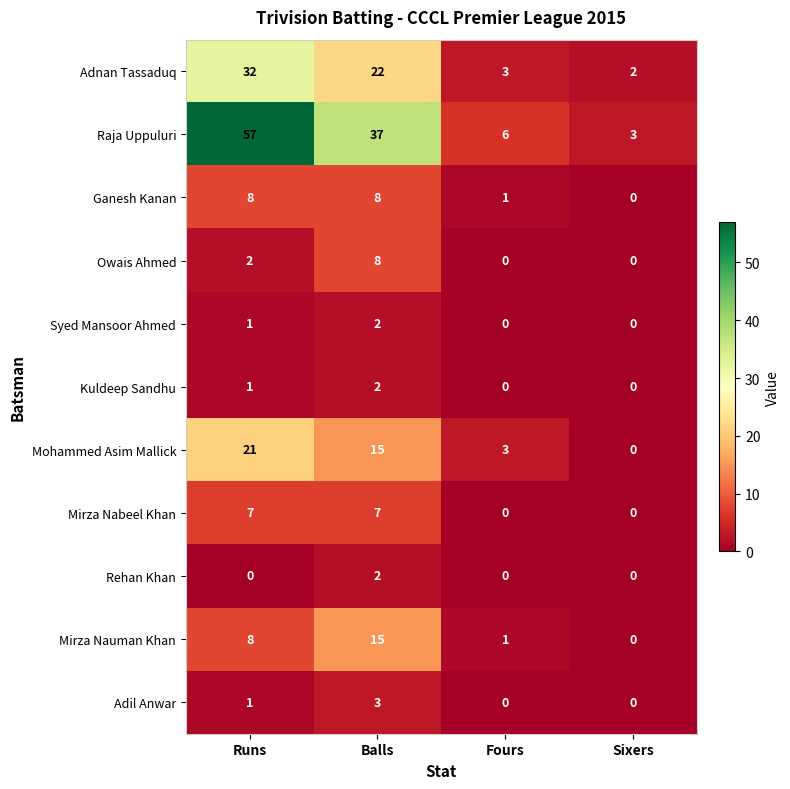

True or false: Adnan Tassaduq has a value of 3 at Sixers.

False